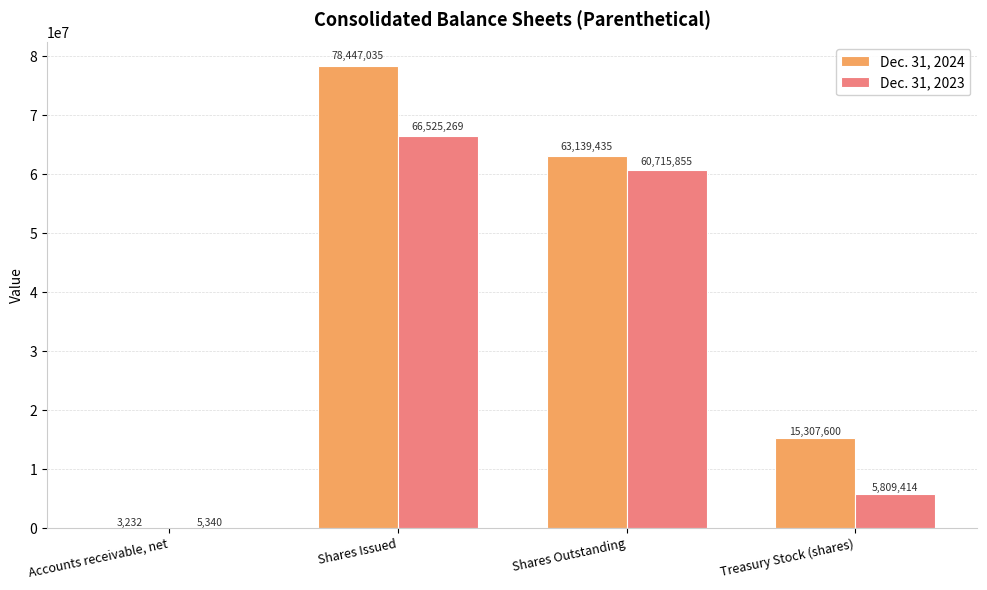

Where is Dec. 31, 2023 nearest to the value 33265304?

Shares Outstanding